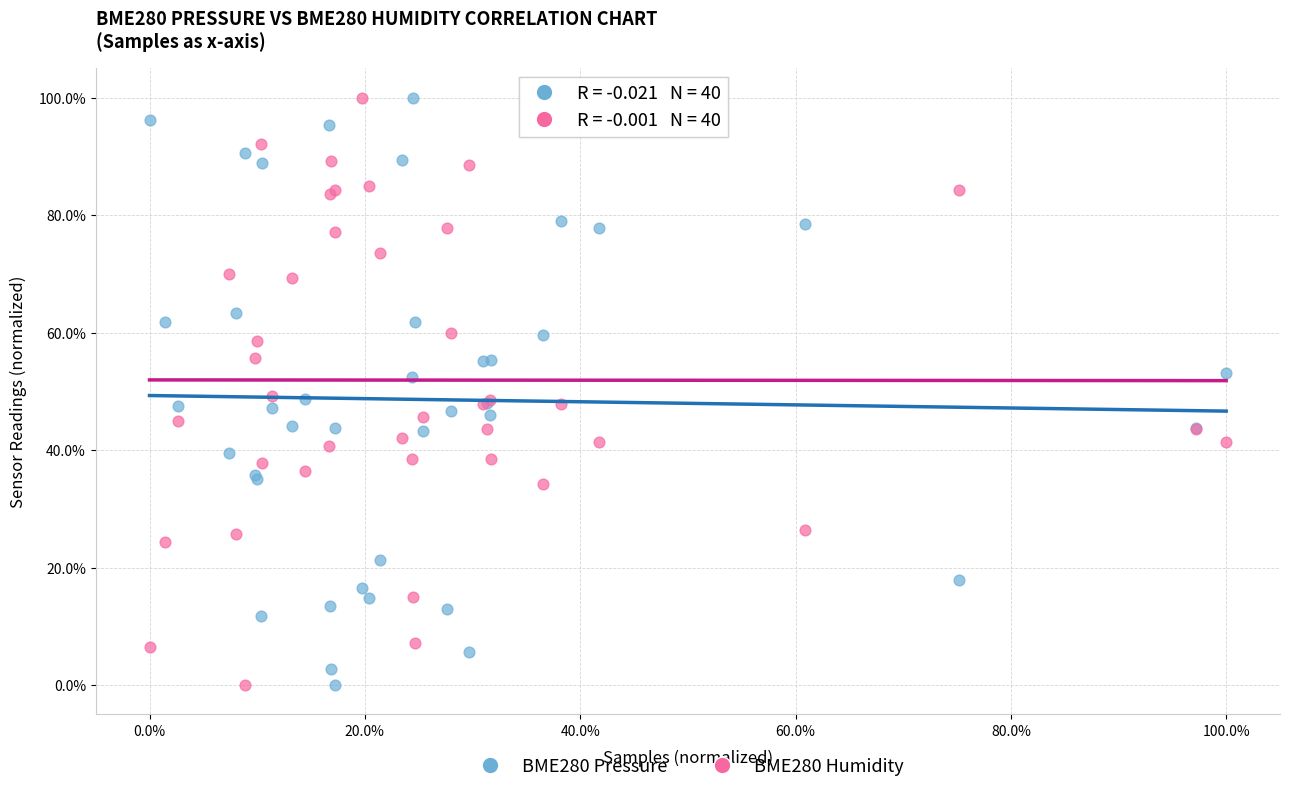

What is the X range (max minus min) for the scatter plot?

100.0